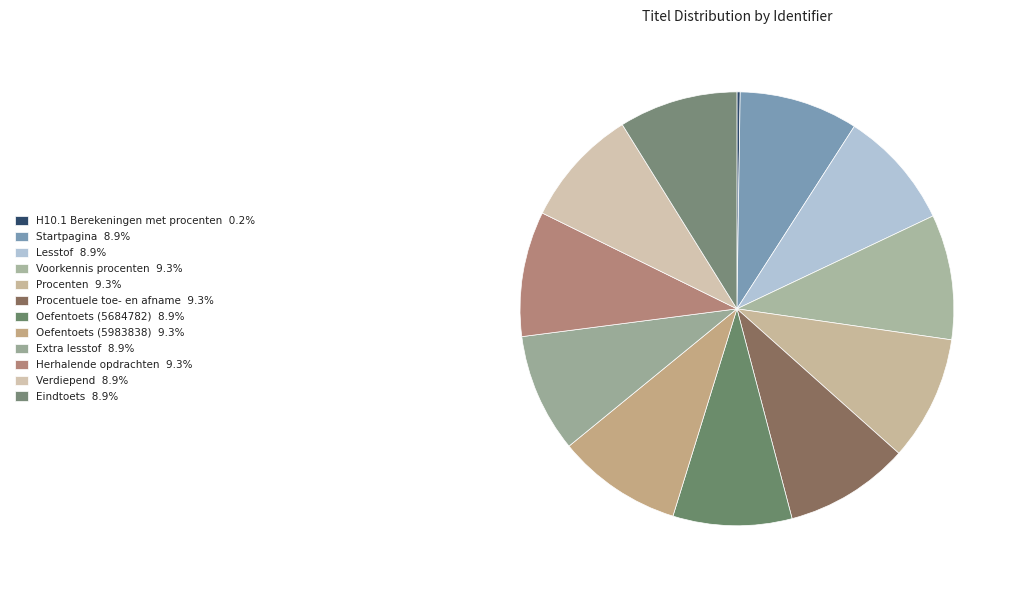

What is the ratio of the value at Procenten to the value at Lesstof?

1.1